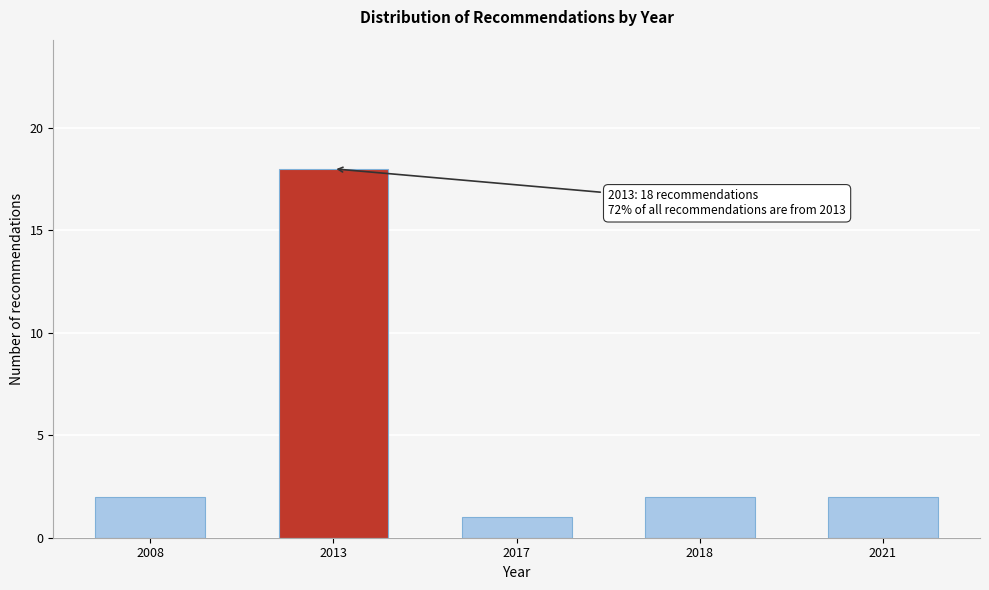

Reading left to right, extract all data points from this chart.

2	18	1	2	2